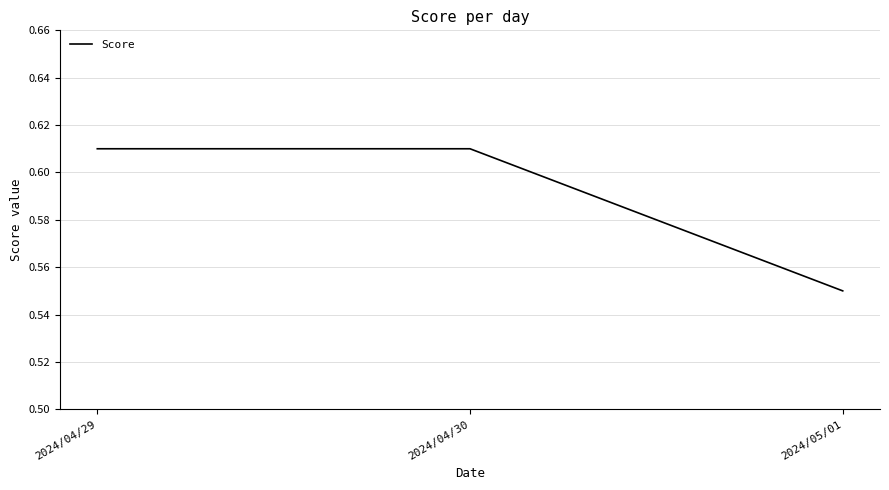

Which label corresponds to the smallest value in the chart?

2024/05/01